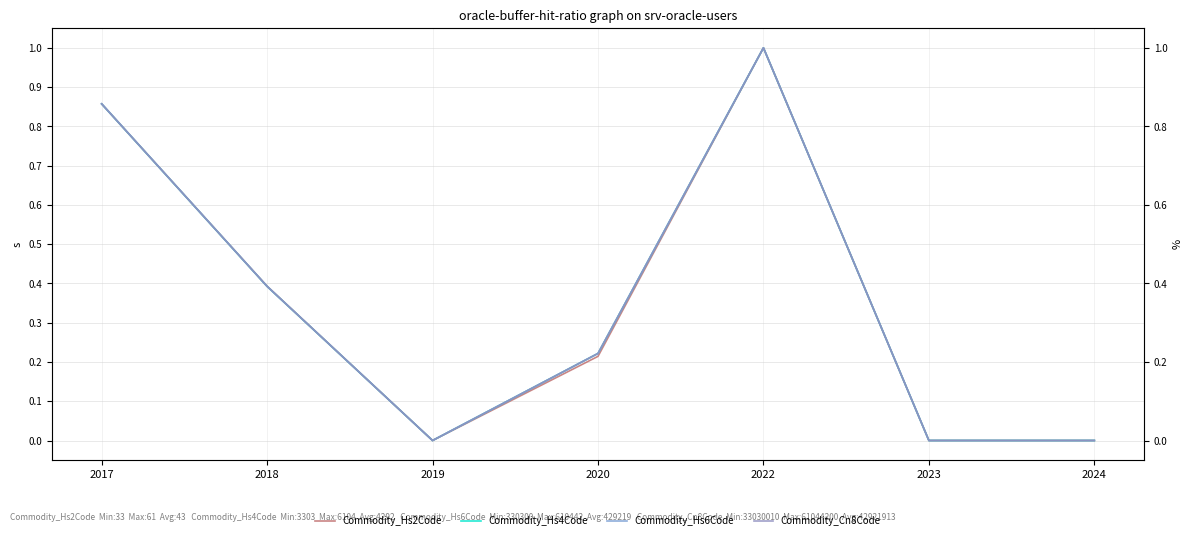

True or false: Commodity_Hs4Code and Commodity_Hs2Code intersect in this chart.

True